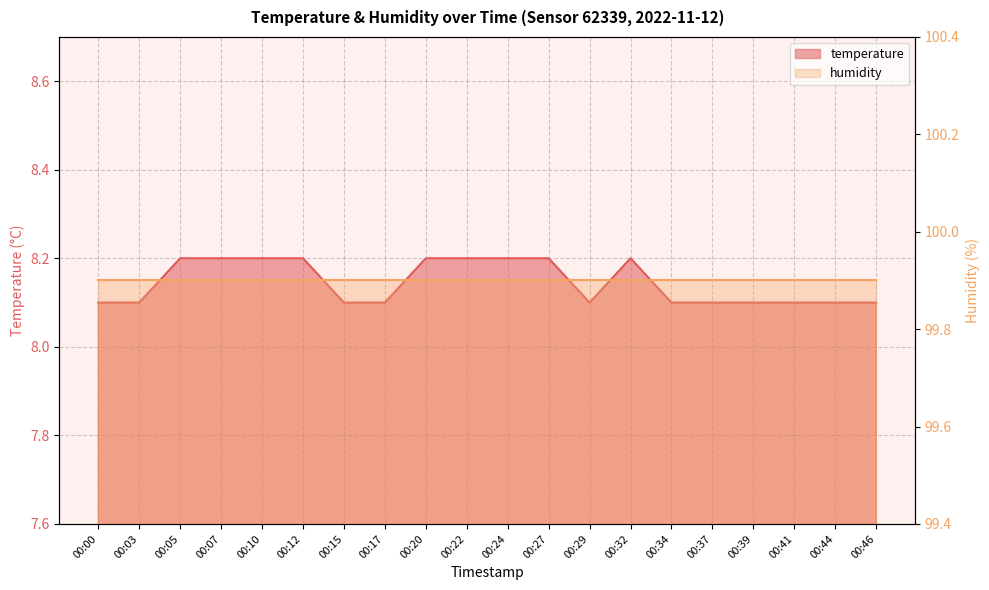

Does the chart have visible grid lines?

Yes